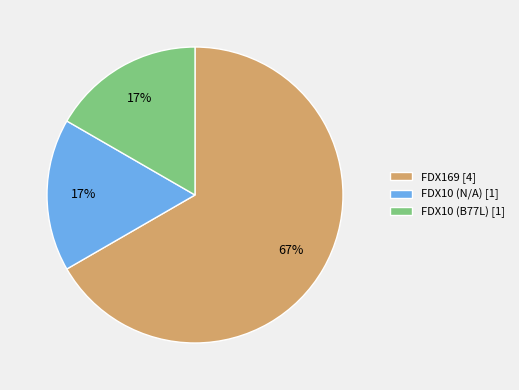

True or false: FDX10 (B77L) [1] accounts for 29% of the total.

False